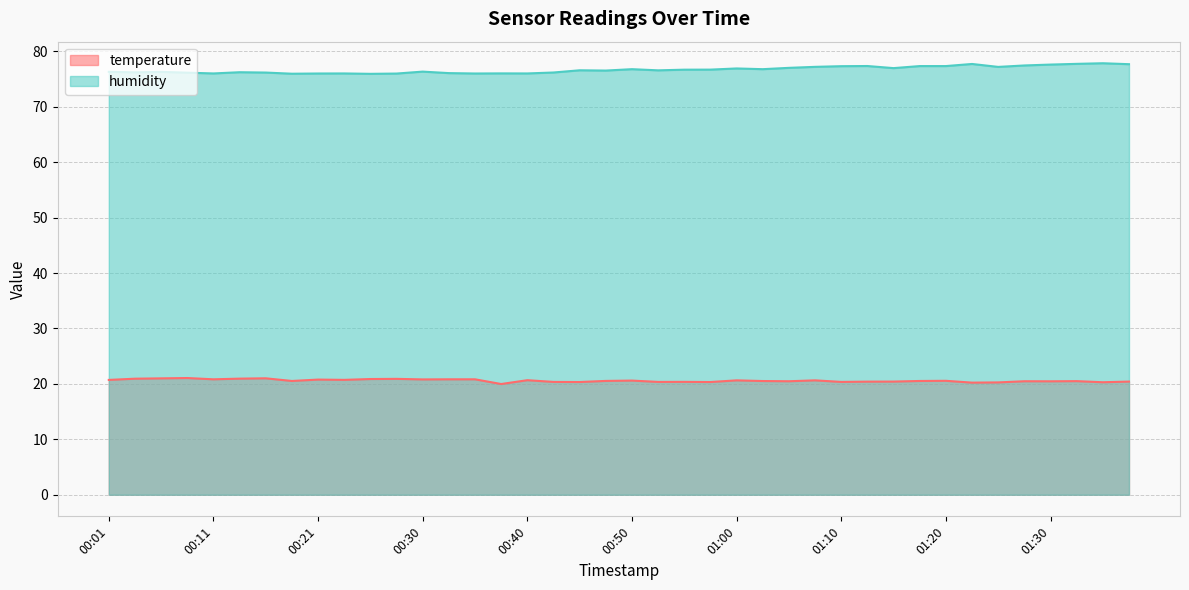

Which series has the widest spread of values?

humidity